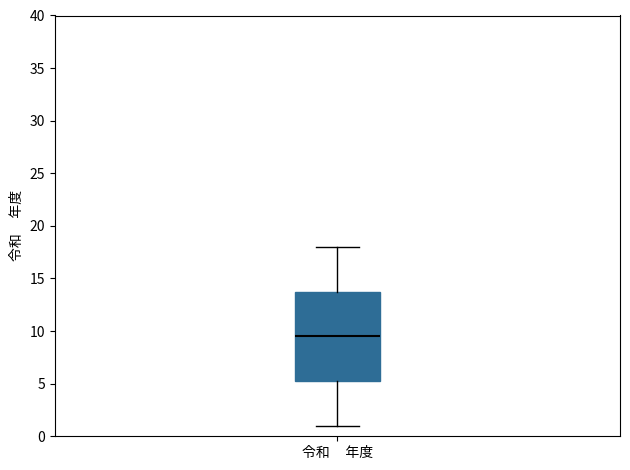

Transcribe this box plot: give where the median line is, the range the box spans, and where the two whiskers end, as read against the y-axis. The values are not printed on the chart, so give them approximately, as read against the axis.

median 9.5, box 5.5 to 14.0, whiskers 1.0 to 18.0